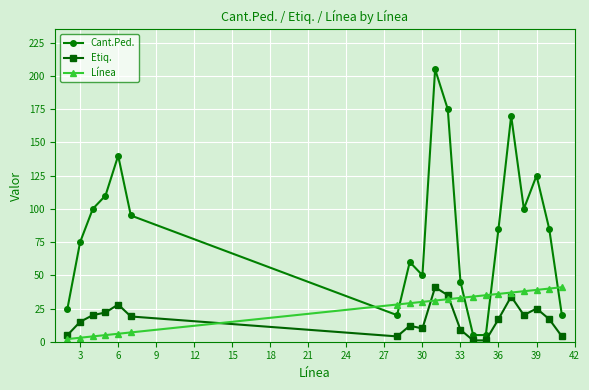

What is the maximum value for Línea?

41